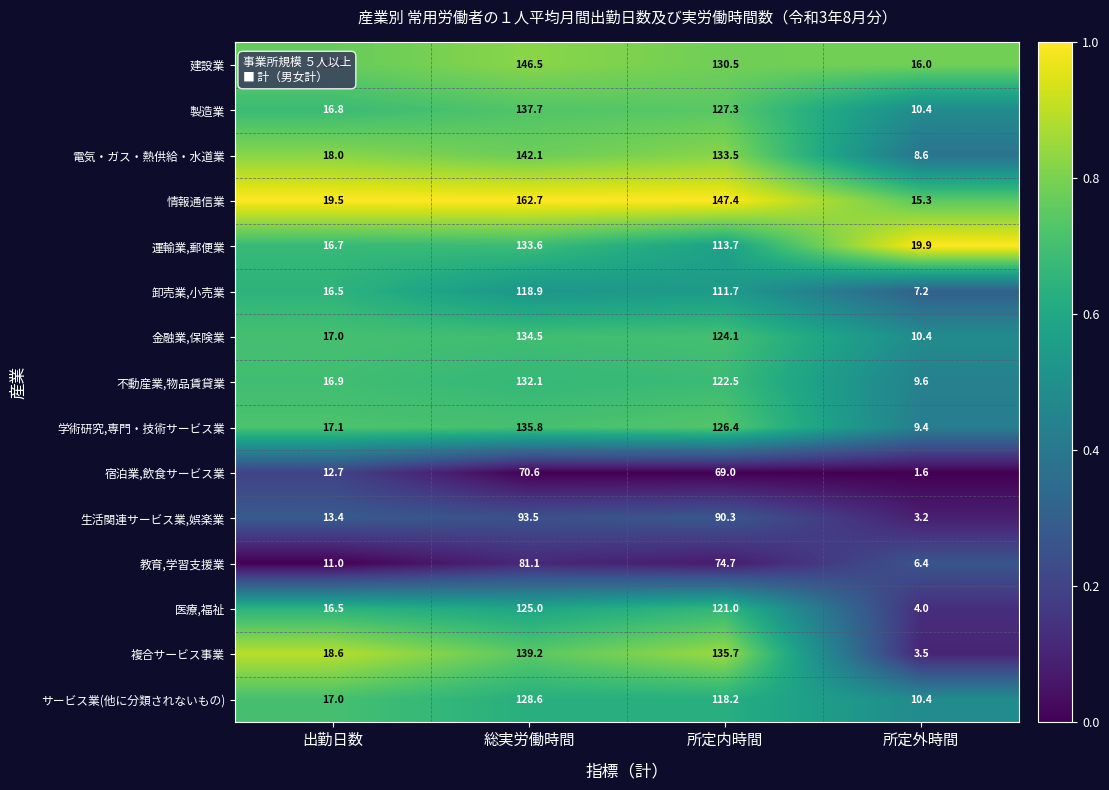

Which series has the largest total across all categories?

情報通信業